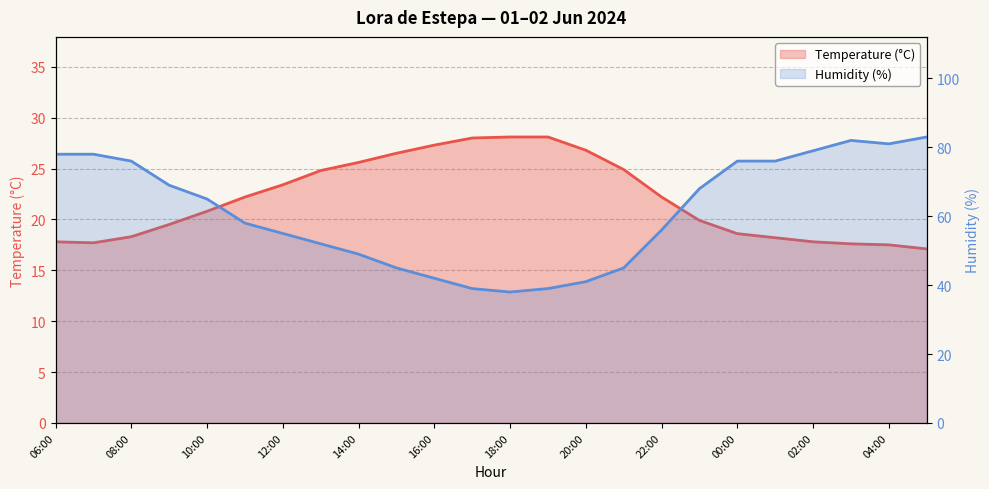

What is the difference between the highest and lowest values at 06:00?

60.2